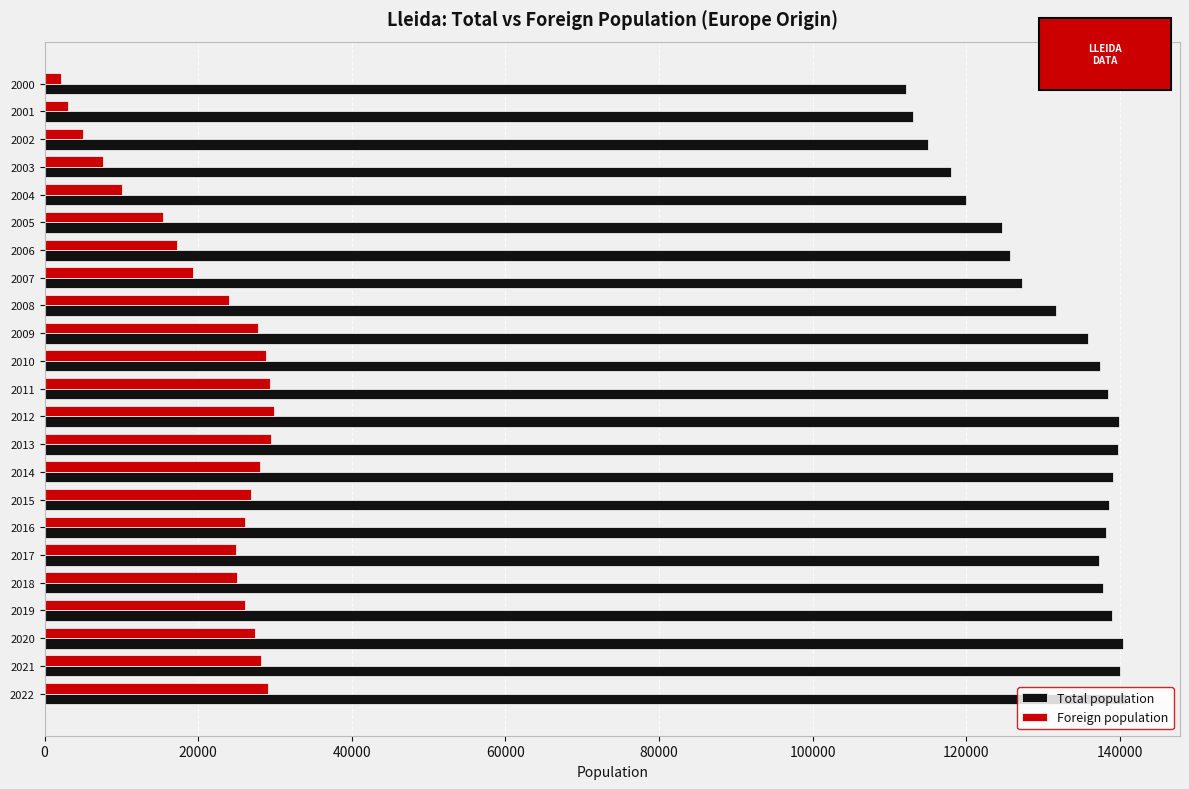

What is the maximum value shown in the chart?

140797